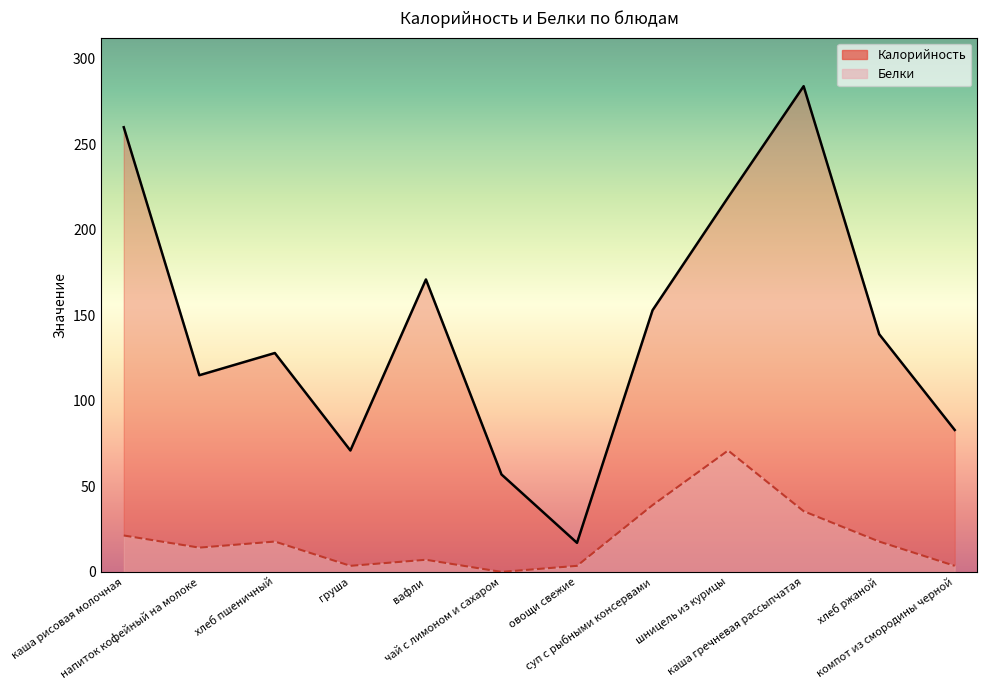

Rank the series at каша рисовая молочная from highest to lowest value.

Калорийность, Белки